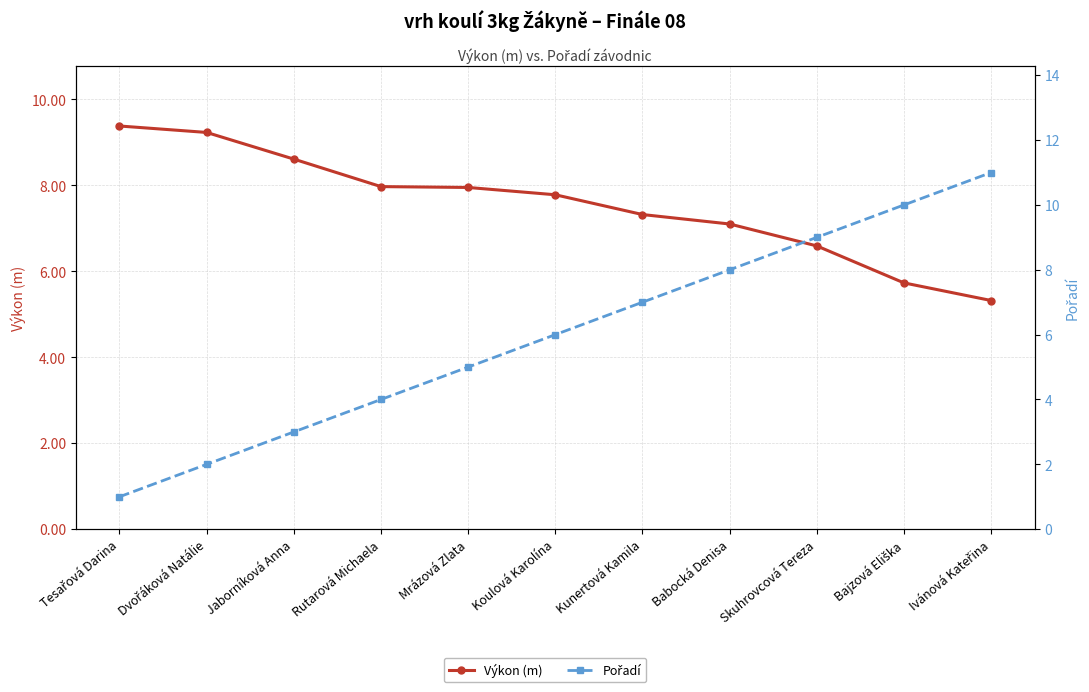

True or false: Výkon (m) has more than 0 interior local peaks.

False